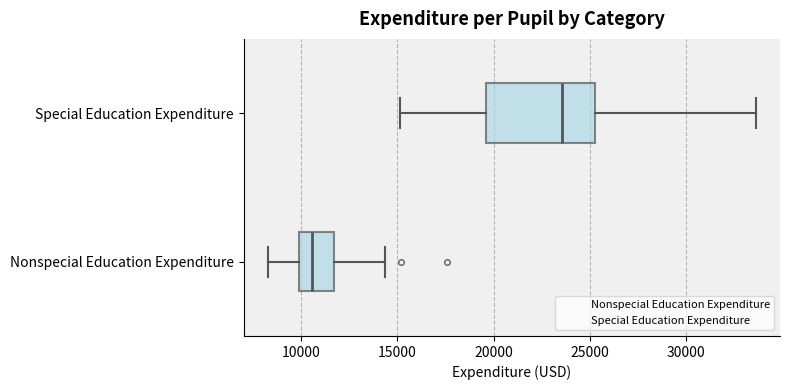

Which box's median line is the furthest to the right?

Special Education Expenditure